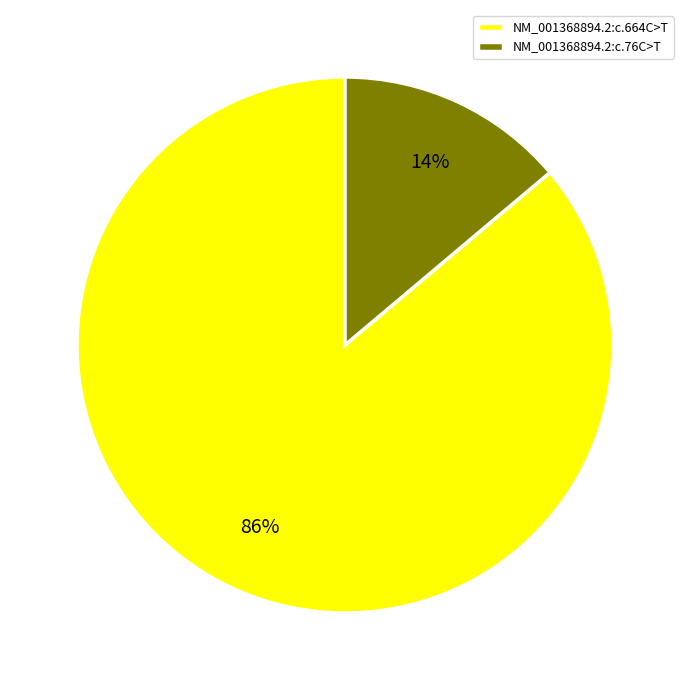

To the nearest percent, what is the difference between the NM_001368894.2:c.76C>T and NM_001368894.2:c.664C>T slice percentages?

72%